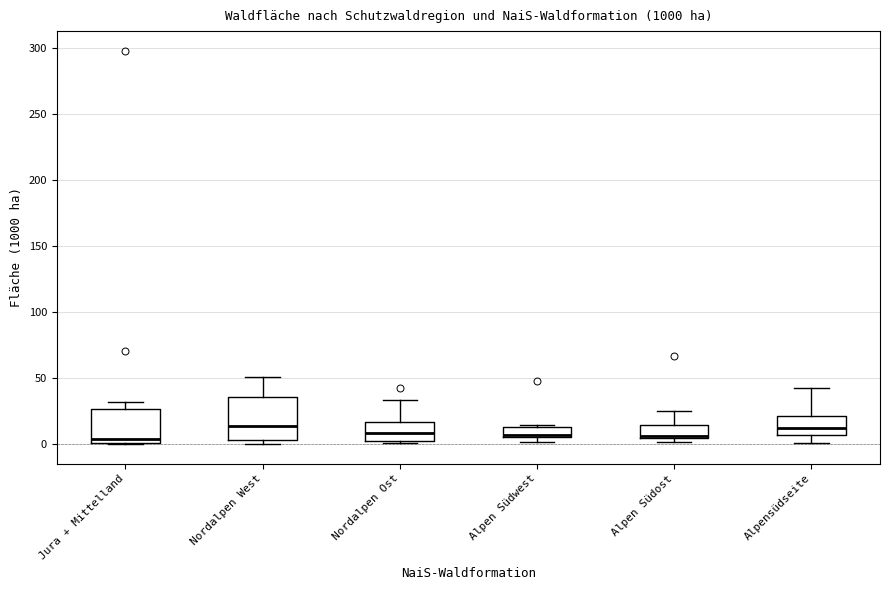

Comparing the boxes themselves (not the whiskers), which one is the tallest?

Nordalpen West